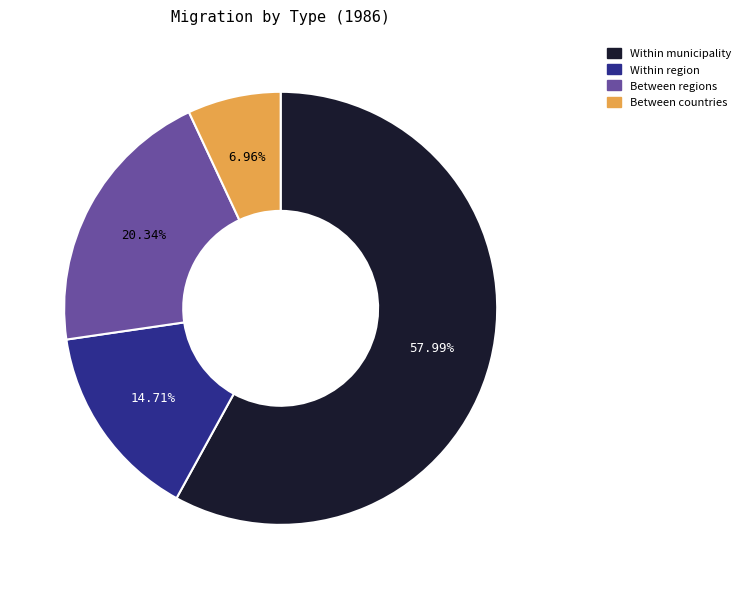

Which has a higher value, Within municipality or Between countries?

Within municipality